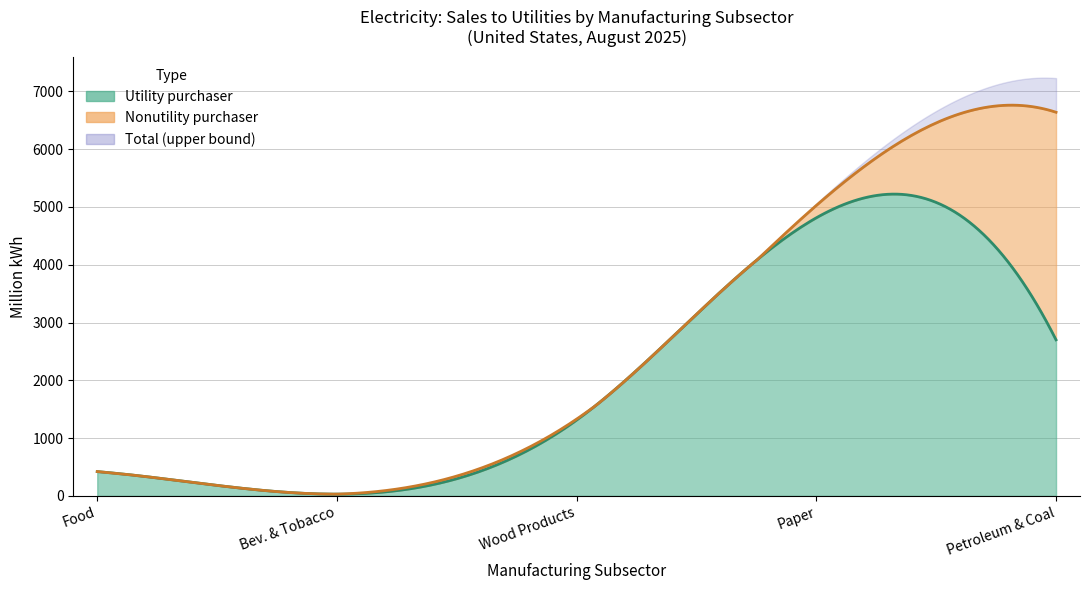

True or false: Nonutility purchases has a value of 7 at Wood Products.

False